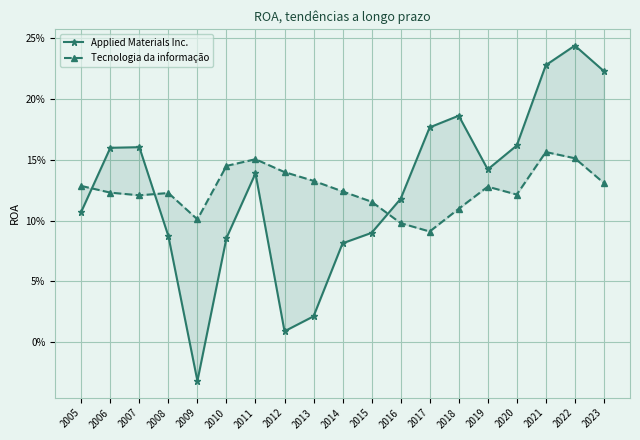

The Applied Materials Inc. series shows 0.1 at 2023. True or false?

False